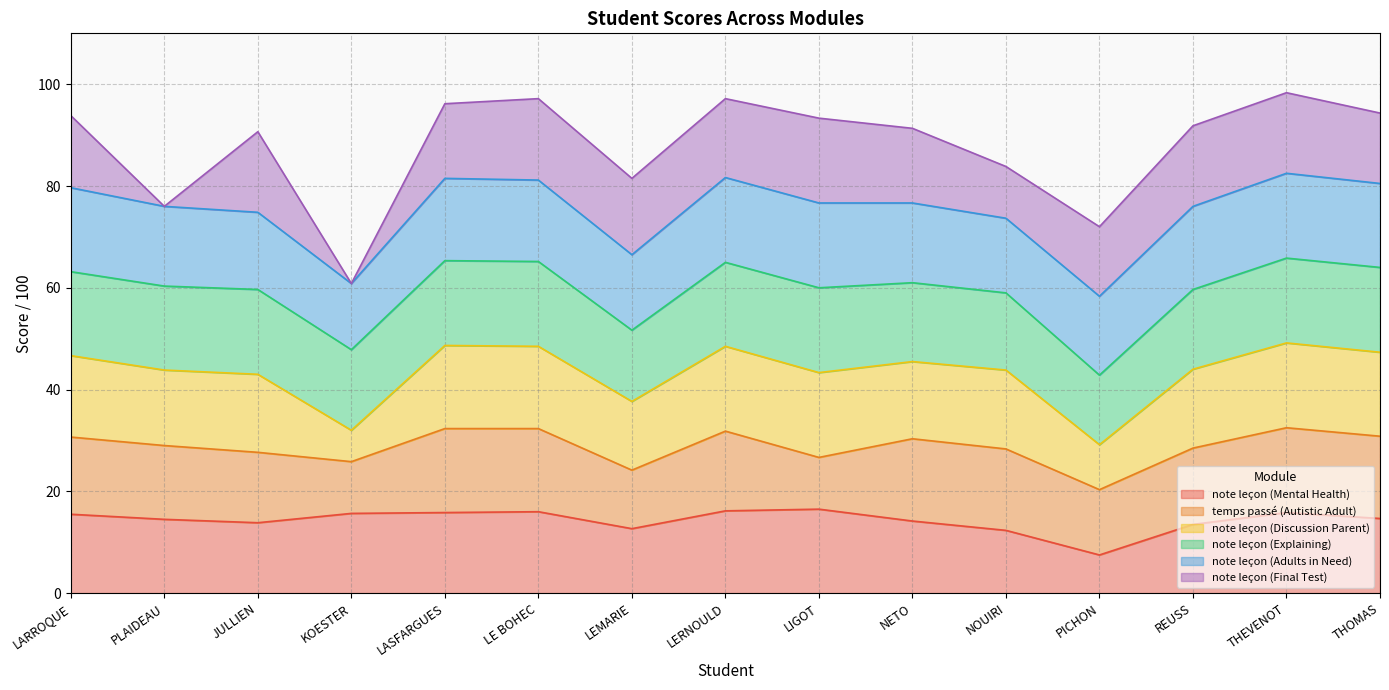

What is the label of the 8th point from the left?

LERNOULD